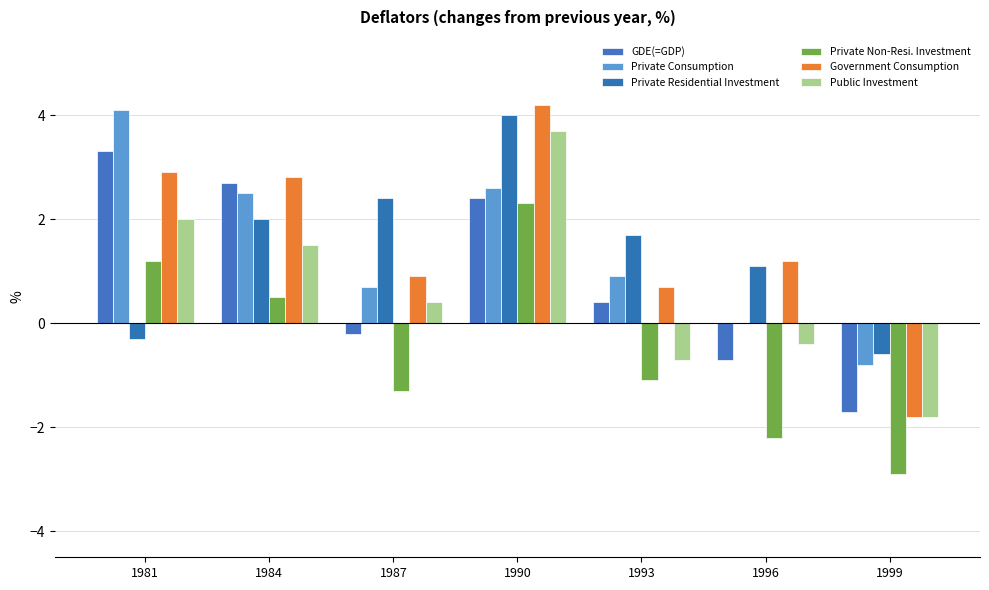

Which label corresponds to the largest value in the chart?

1990